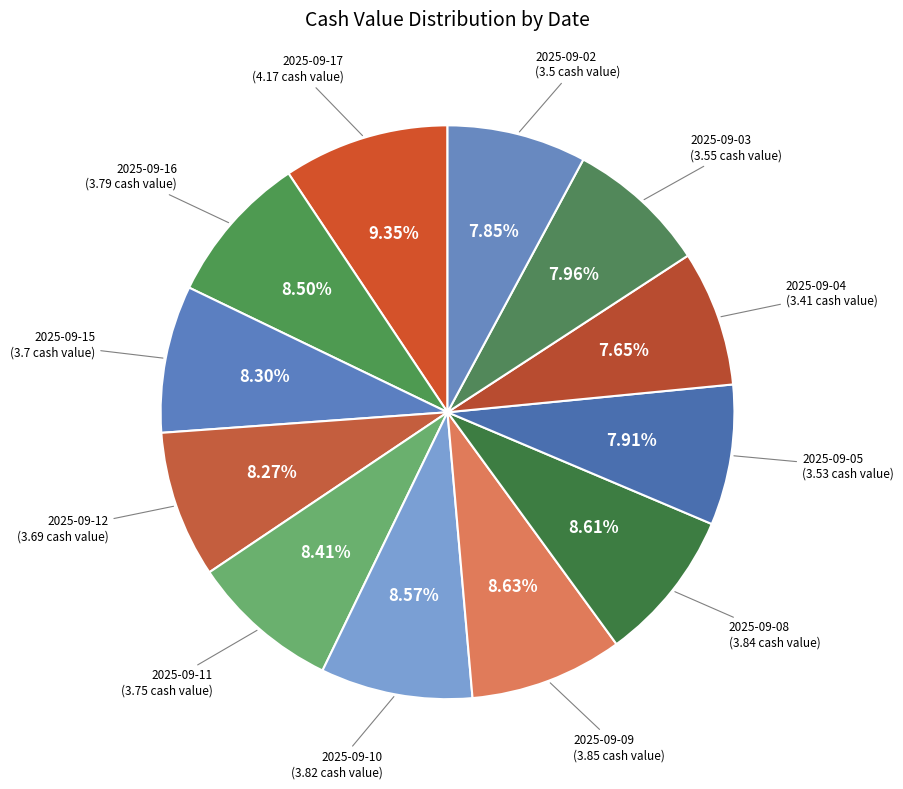

True or false: 2025-09-02 accounts for 8% of the total.

True